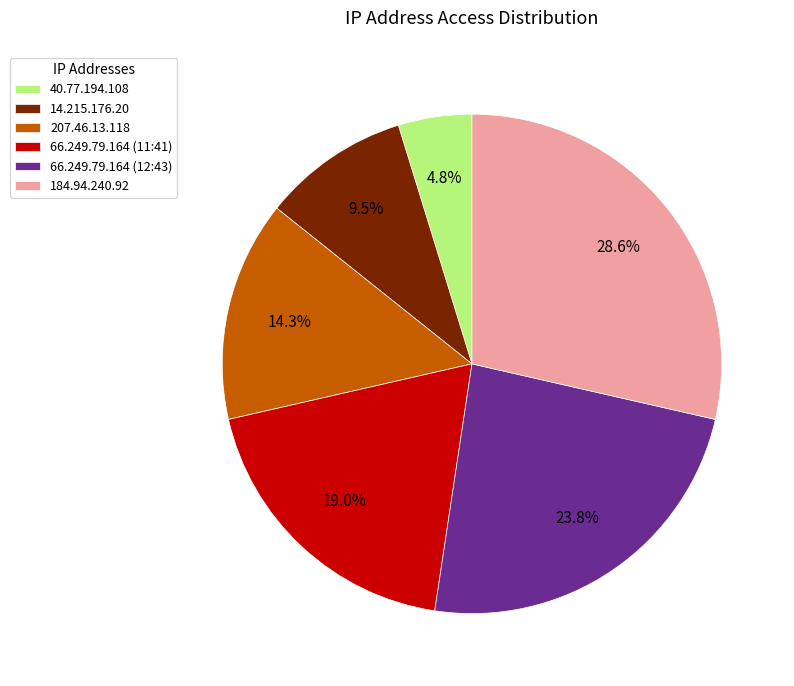

Rank the categories by value from highest to lowest.

184.94.240.92, 66.249.79.164 (12:43), 66.249.79.164 (11:41), 207.46.13.118, 14.215.176.20, 40.77.194.108